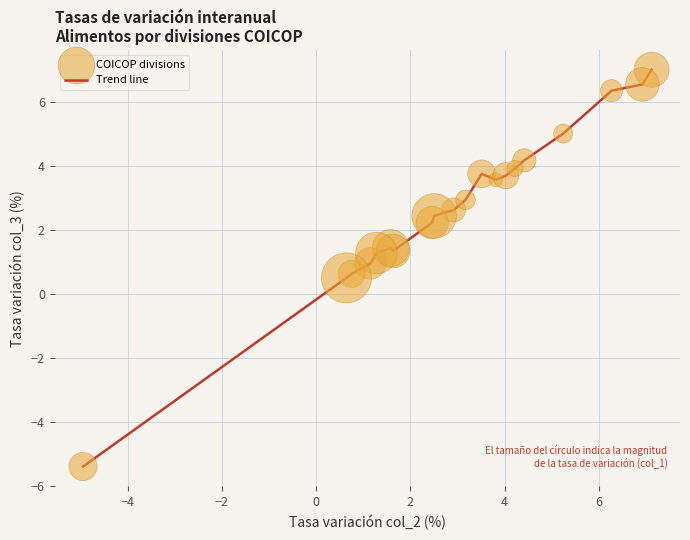

What is the difference between the maximum and minimum values?

12.4